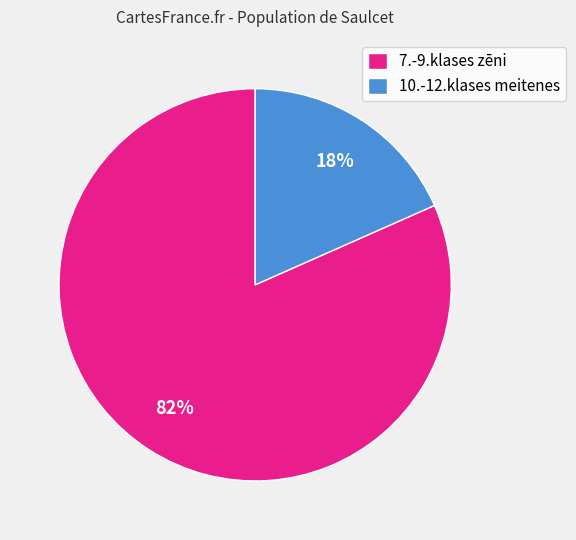

How many segments does this pie chart have?

2